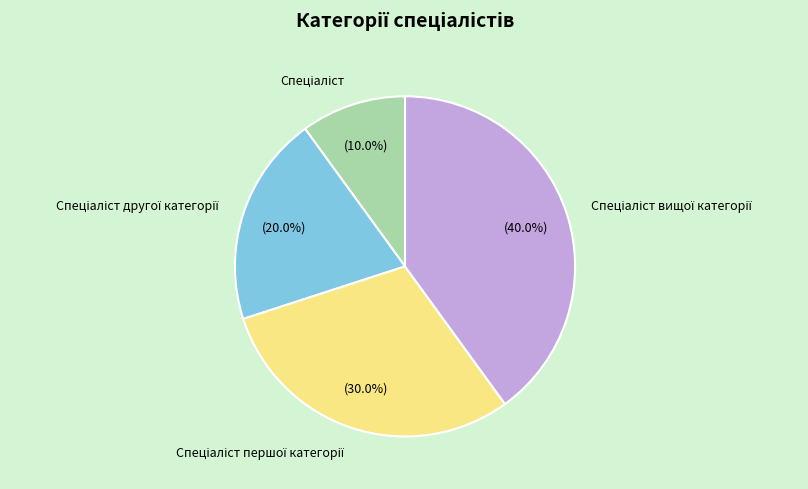

Does any single category account for the majority?

No